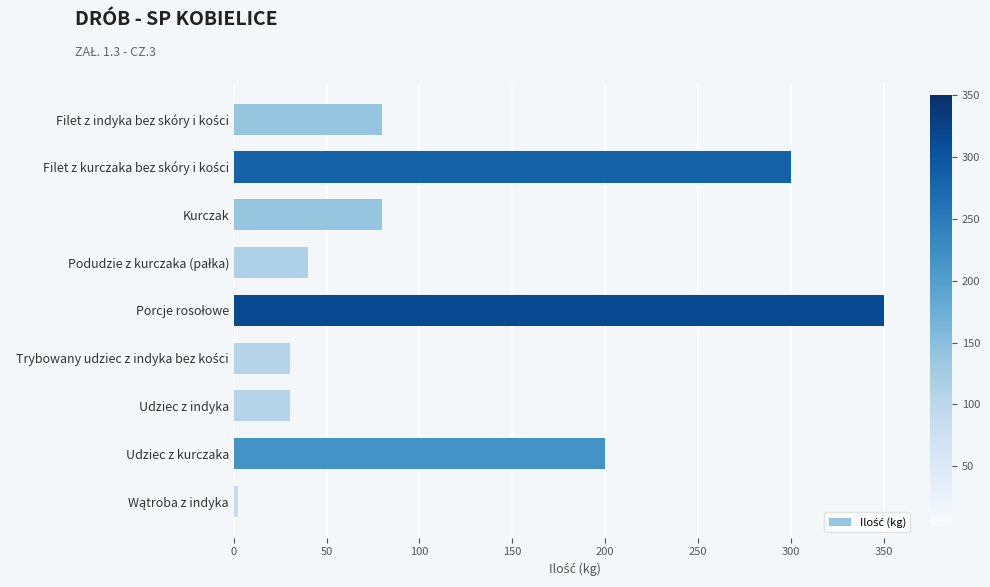

What is the greatest value displayed?

350